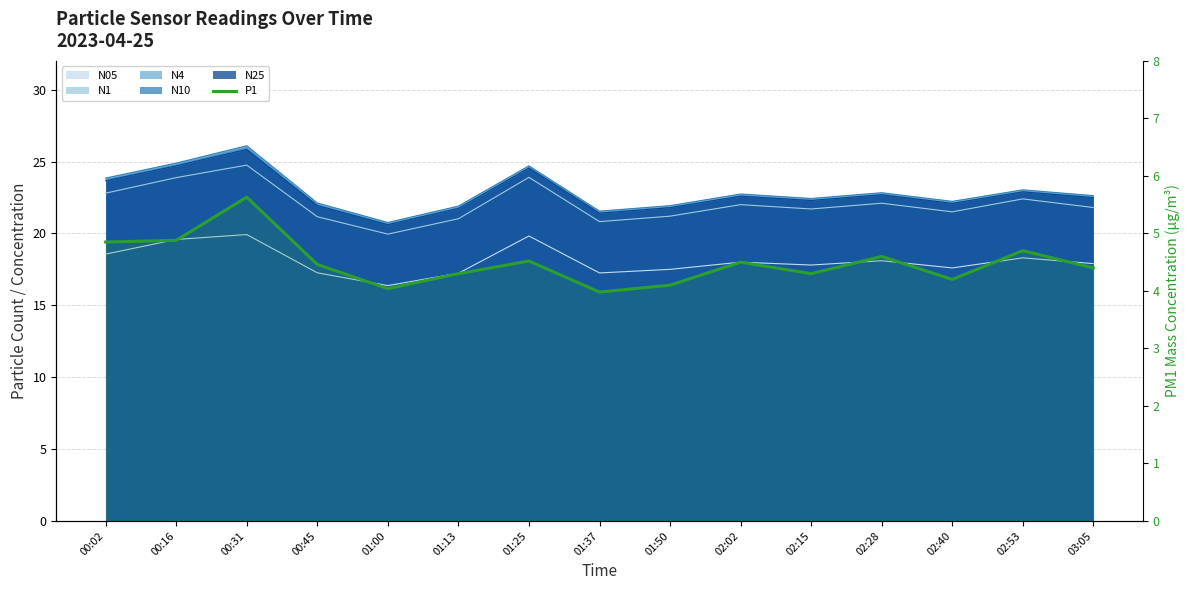

What is the value of the 3rd point from the left?

5.6